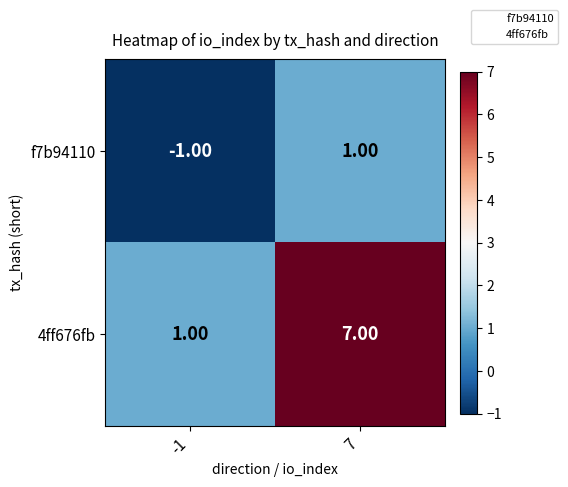

How many distinct data groups are displayed?

2